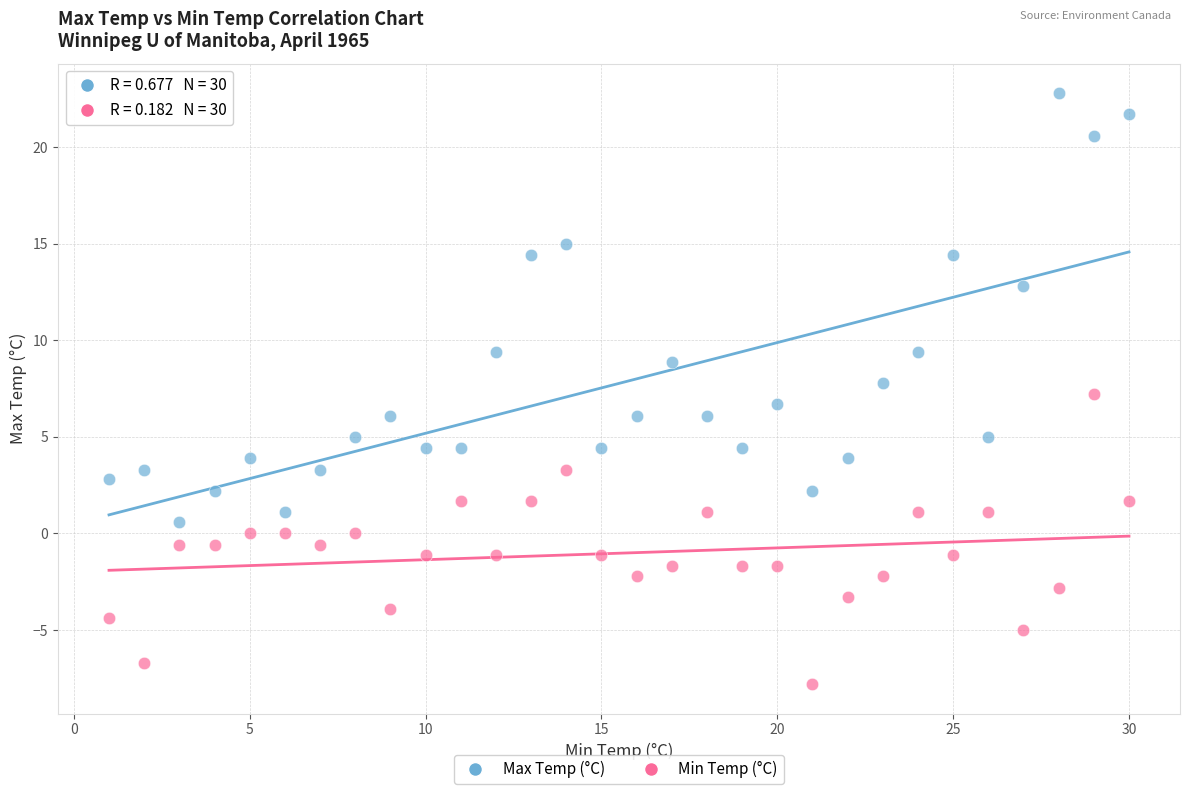

What are all the series names shown in the legend?

Max Temp (°C), Min Temp (°C)